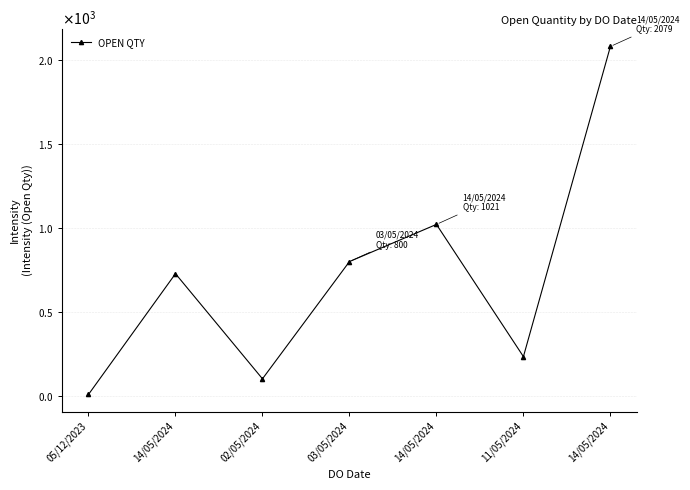

Is this an area chart (filled region under the line)?

No